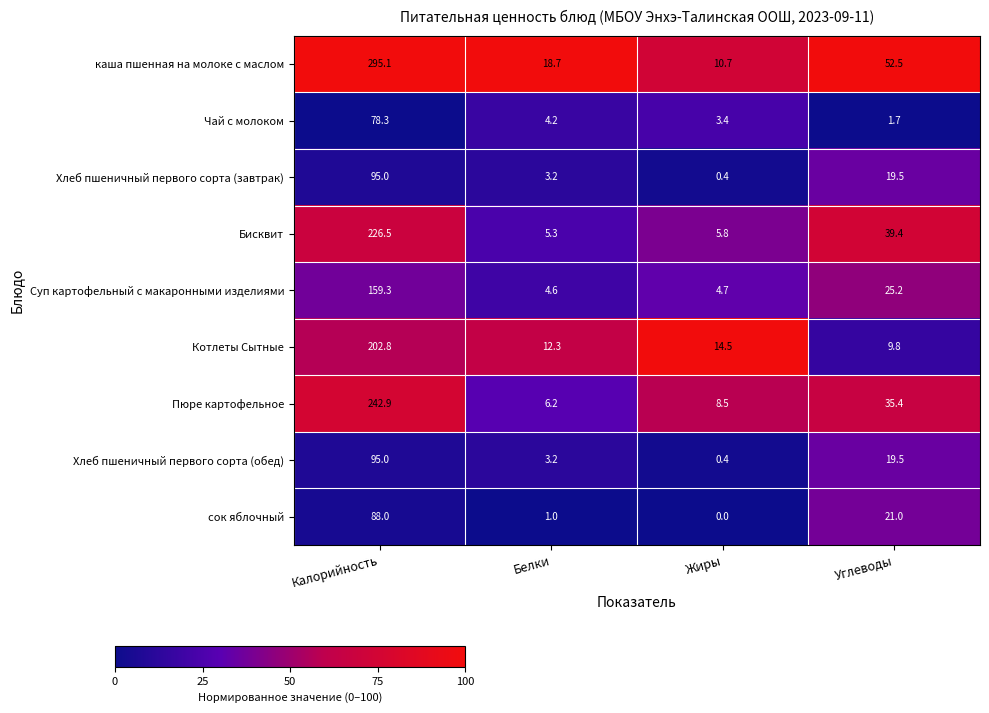

List the labels in order of сок яблочный value, smallest first.

Жиры, Белки, Углеводы, Калорийность